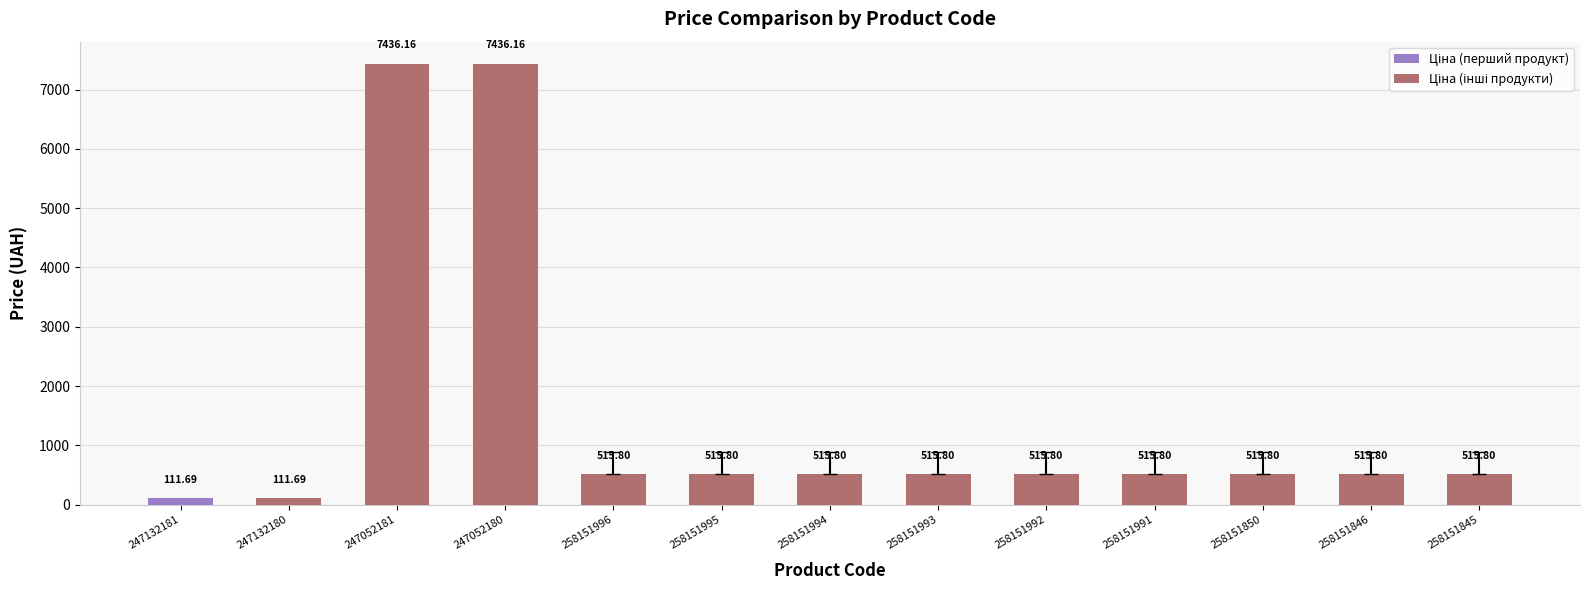

Reading right to left, list all the values displayed in this chart.

258151845=515.8	258151846=515.8	258151850=515.8	258151991=515.8	258151992=515.8	258151993=515.8	258151994=515.8	258151995=515.8	258151996=515.8	247052180=7436.2	247052181=7436.2	247132180=111.7	247132181=111.7